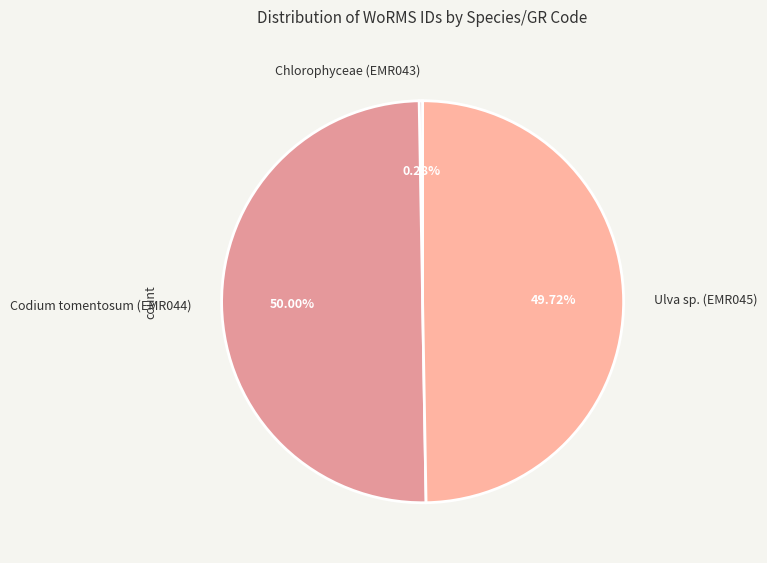

To the nearest percent, what is the difference between the Codium tomentosum (EMR044) and Chlorophyceae (EMR043) slice percentages?

50%